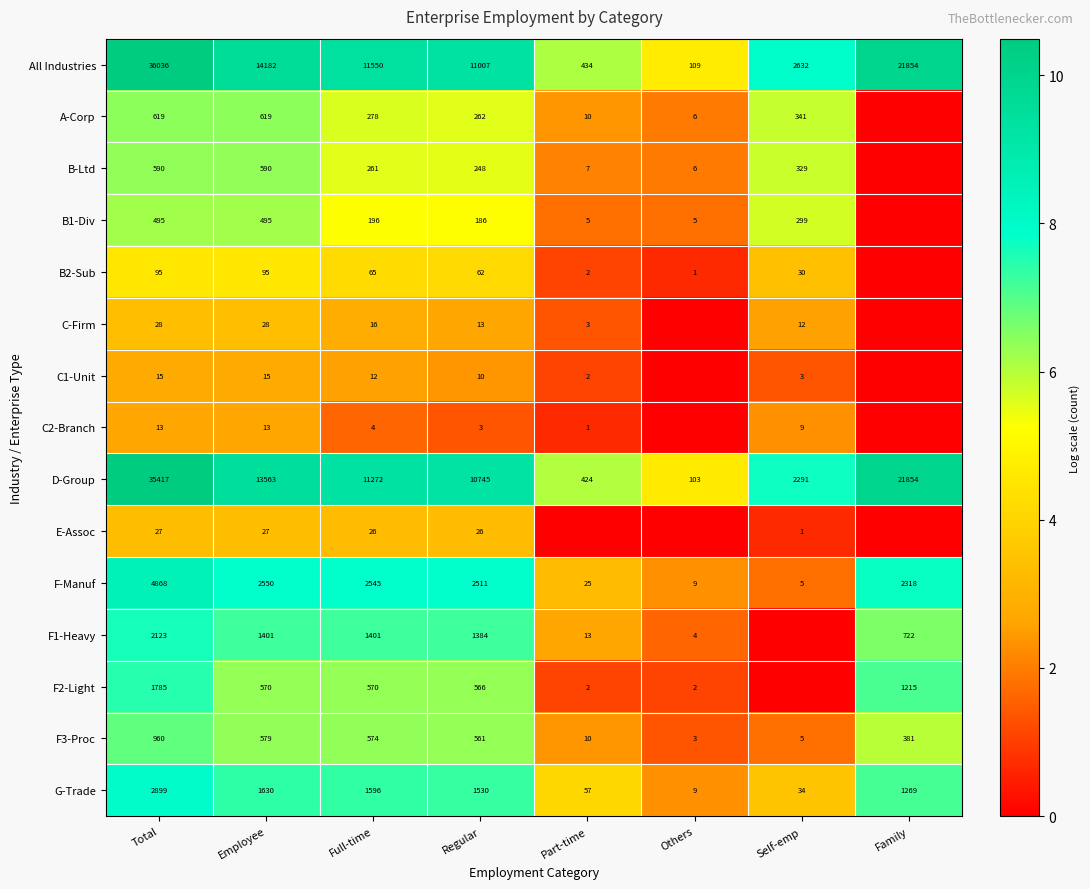

At which category is the sum across all series the highest?

Total